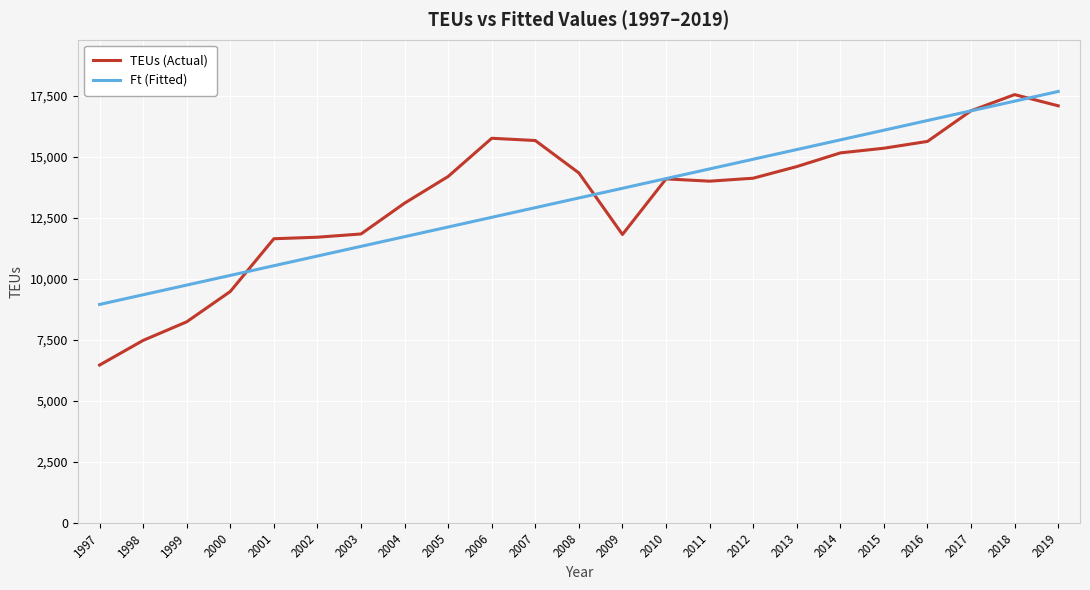

What is the difference between the highest and lowest values at 2012?

777.2